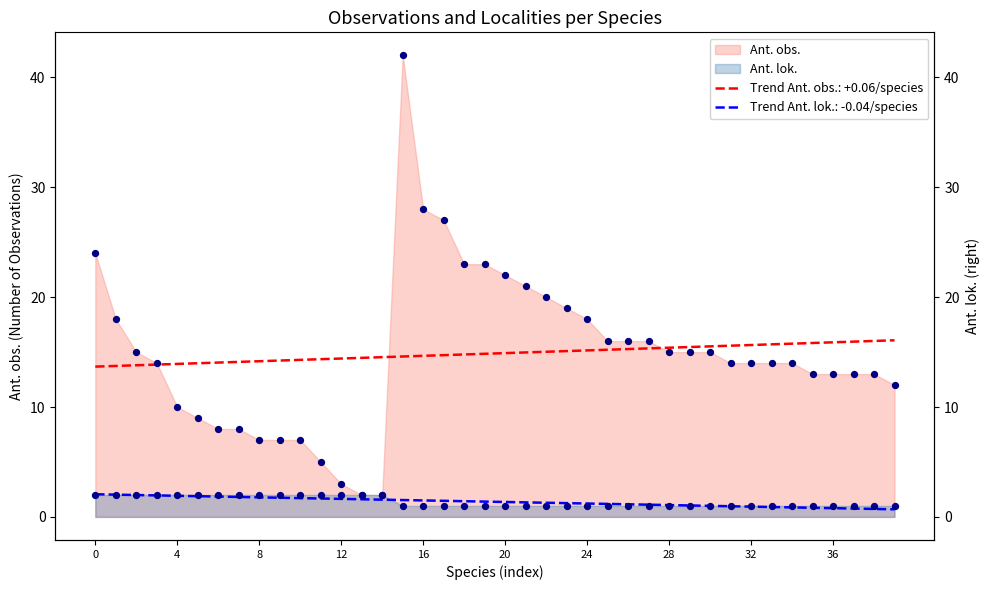

At how many categories does at least one series exceed 37?

1